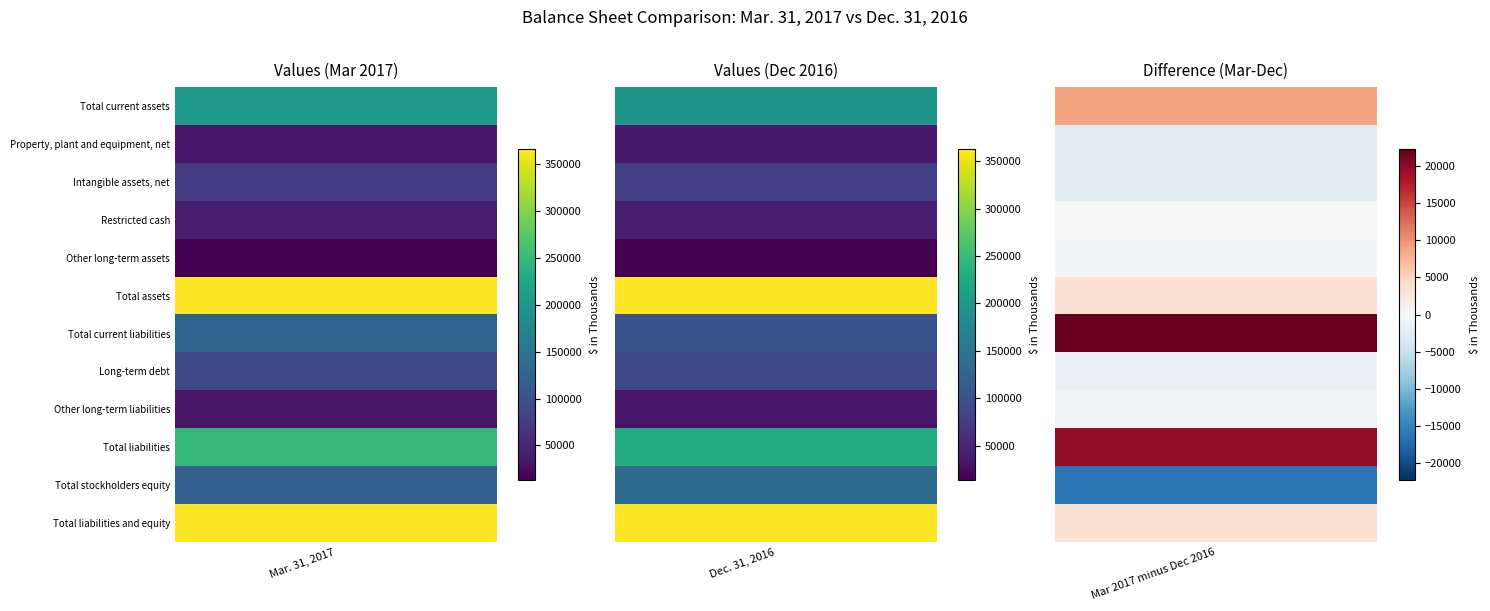

True or false: Total liabilities and equity has a value of 366285 at 0.

True